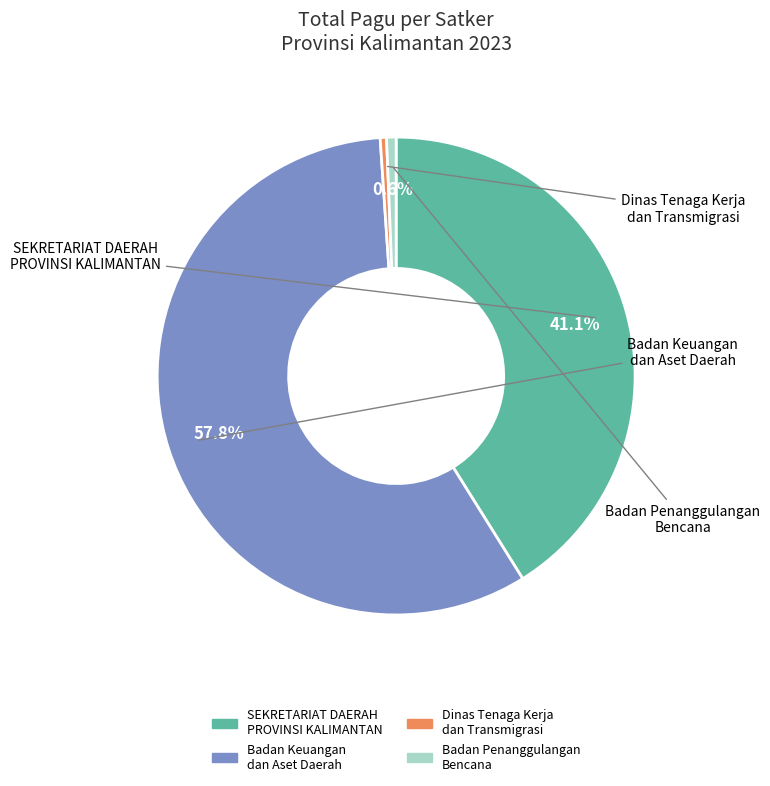

Is there a majority slice in this chart?

Yes